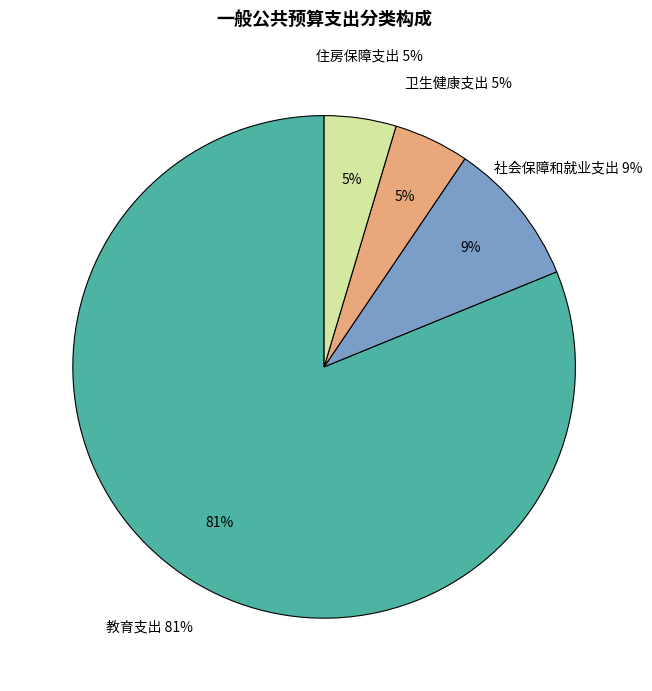

To the nearest percent, what is the average slice percentage?

25%